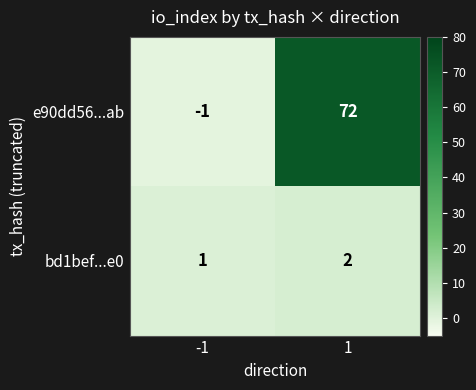

Between -1 and 1, which series saw the biggest shift?

e90dd56...ab